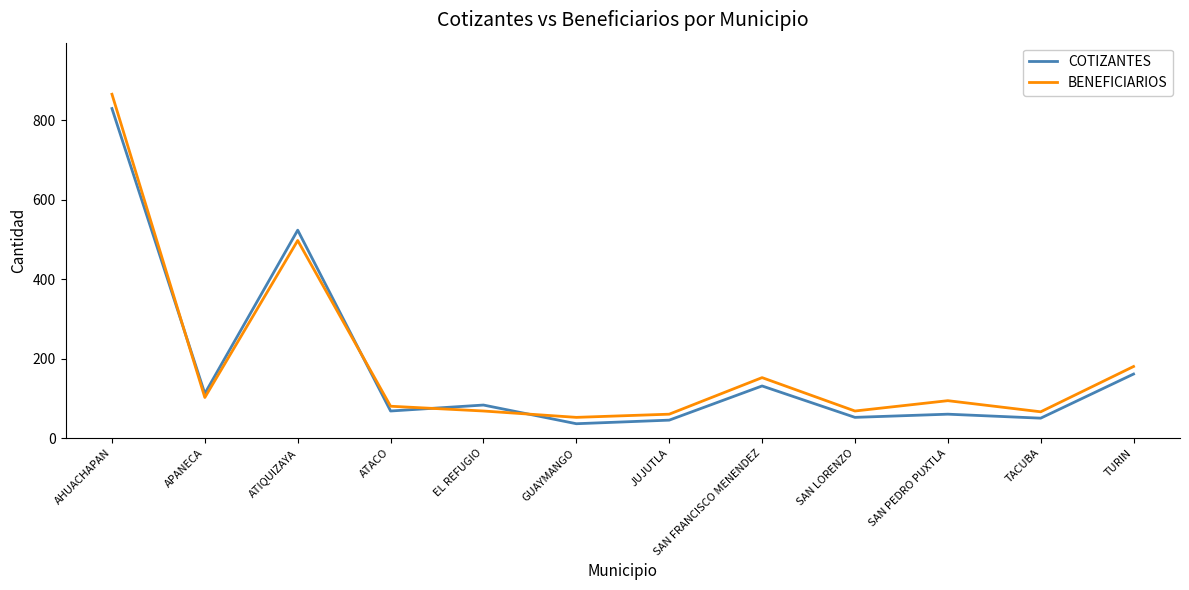

The value of COTIZANTES at SAN FRANCISCO MENENDEZ is 201. True or false?

False